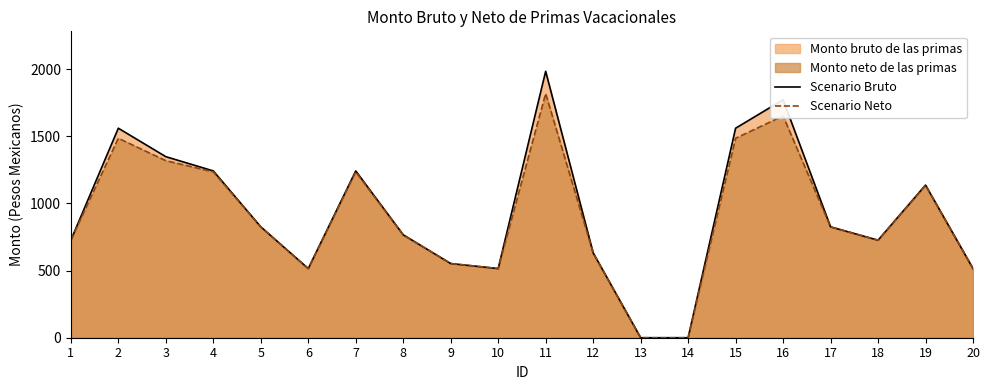

The Scenario Neto series shows 1652.0 at 16. True or false?

True